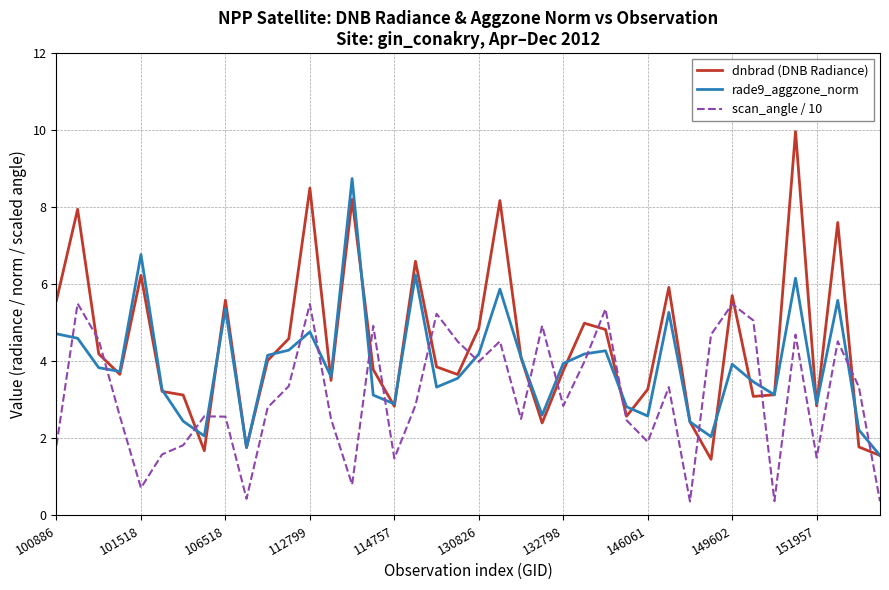

What is the sum of all scan_angle / 10 values?

124.4